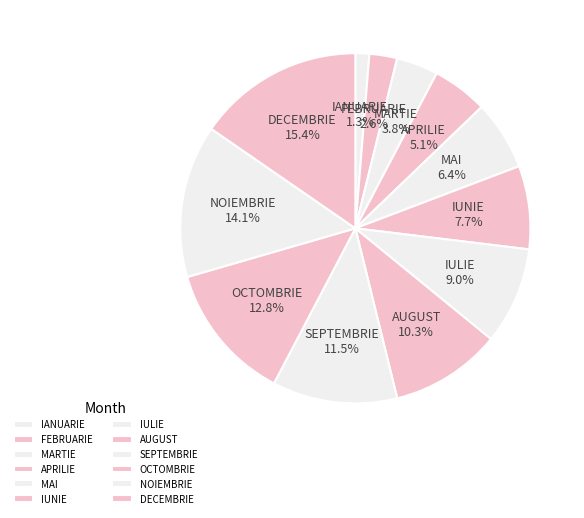

To the nearest percent, what portion does SEPTEMBRIE represent?

12%